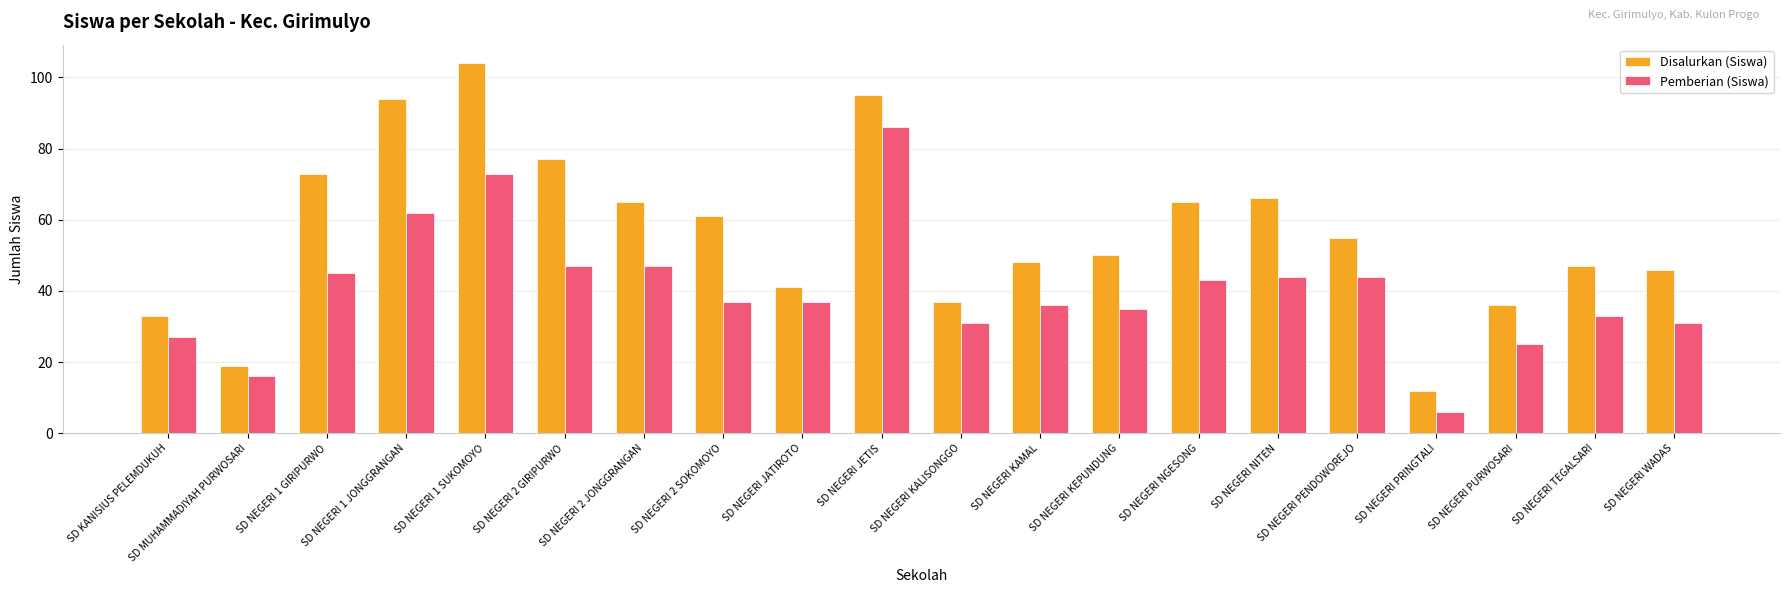

Count the number of data series in this chart.

2